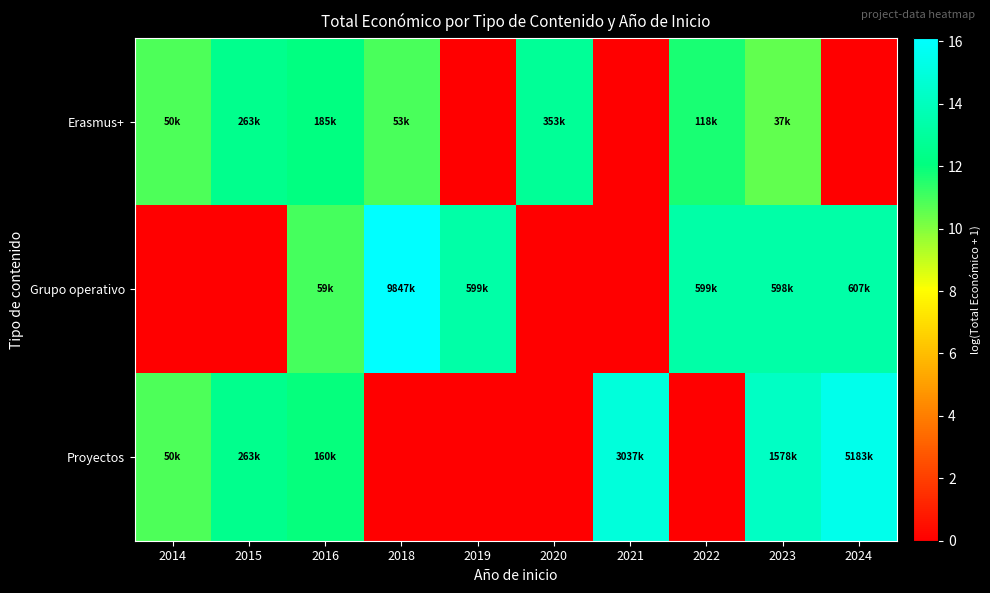

Reading right to left, transcribe all the data shown in this chart.

Erasmus+: 2024=0.0	2023=10.5	2022=11.7	2021=0.0	2020=12.8	2019=0.0	2018=10.9	2016=12.1	2015=12.5	2014=10.8
Grupo operativo: 2024=13.3	2023=13.3	2022=13.3	2021=0.0	2020=0.0	2019=13.3	2018=16.1	2016=11.0	2015=0.0	2014=0.0
Proyectos: 2024=15.5	2023=14.3	2022=0.0	2021=14.9	2020=0.0	2019=0.0	2018=0.0	2016=12.0	2015=12.5	2014=10.8